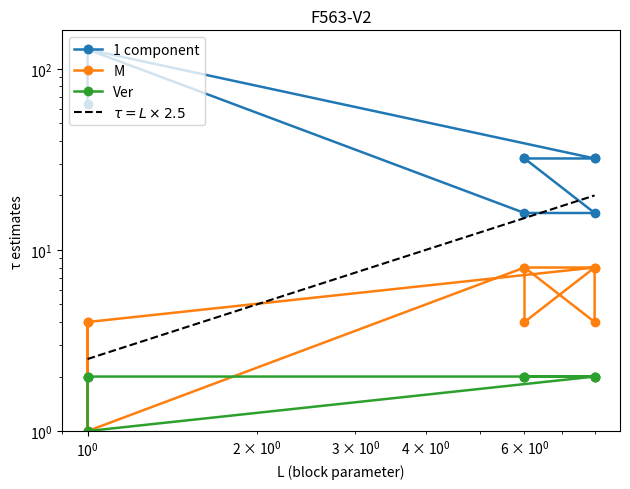

Reading right to left, transcribe all the data shown in this chart.

1 component: 128	16	16	32	32	32	32	128	128	64
M: 1	8	8	4	8	4	8	4	1	4
Ver: 2	2	2	2	2	2	2	1	2	2